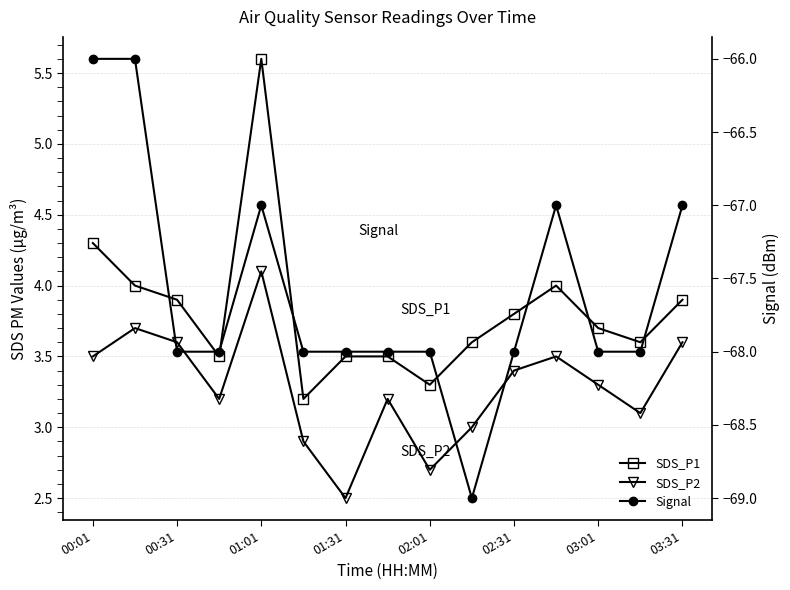

Reading right to left, what are all the values shown in this chart?

SDS_P1: 3.9	3.6	3.7	4.0	3.8	3.6	3.3	3.5	3.5	3.2	5.6	3.5	3.9	4.0	4.3
SDS_P2: 3.6	3.1	3.3	3.5	3.4	3.0	2.7	3.2	2.5	2.9	4.1	3.2	3.6	3.7	3.5
Signal: -67.0	-68.0	-68.0	-67.0	-68.0	-69.0	-68.0	-68.0	-68.0	-68.0	-67.0	-68.0	-68.0	-66.0	-66.0